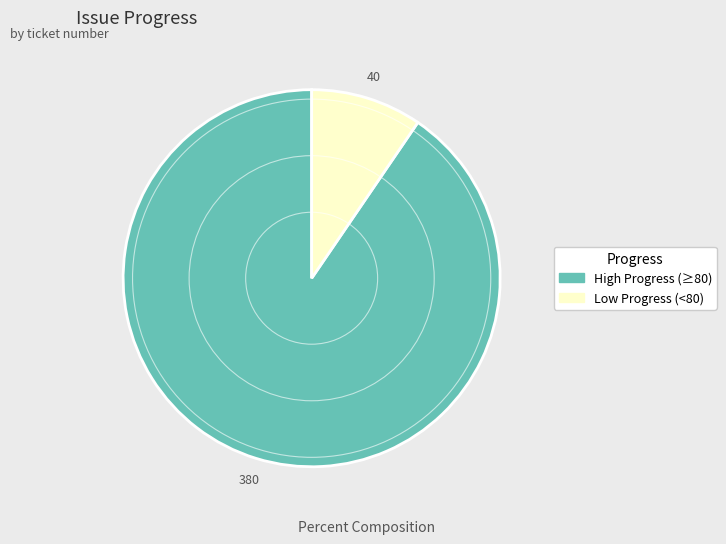

Is the sum of High Progress (≥80) and Low Progress (<80) greater than half?

Yes